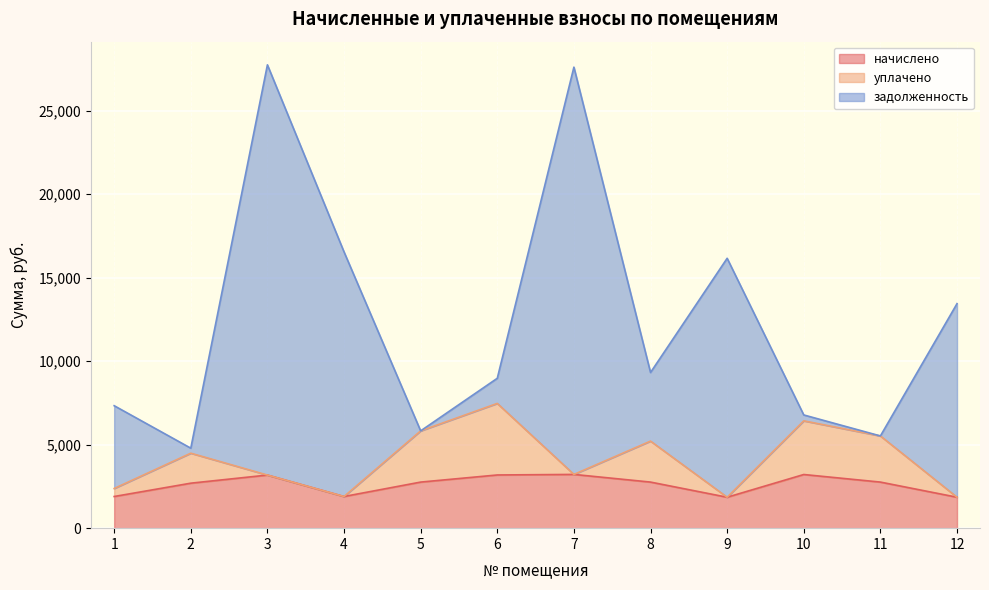

What is the minimum value for начислено?

1851.9